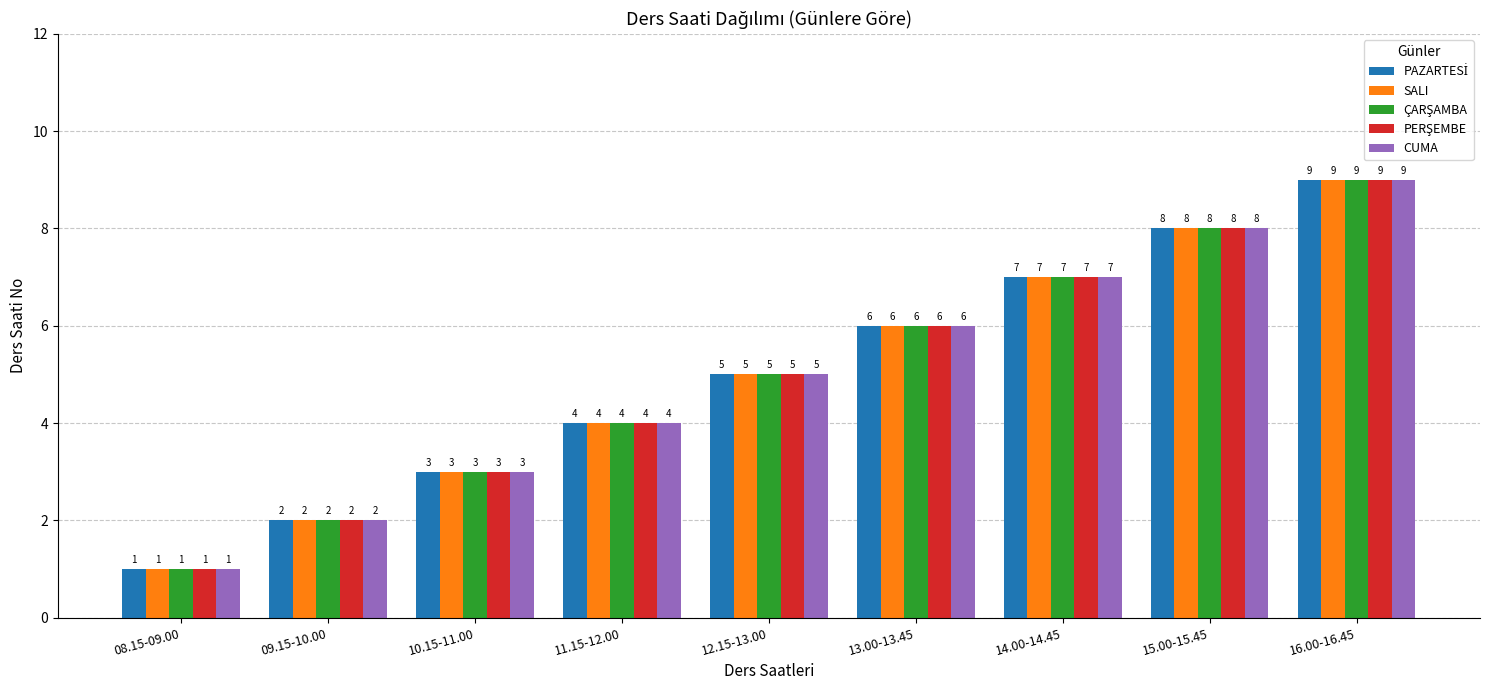

At which category does the chart reach its minimum across all series?

08.15-09.00